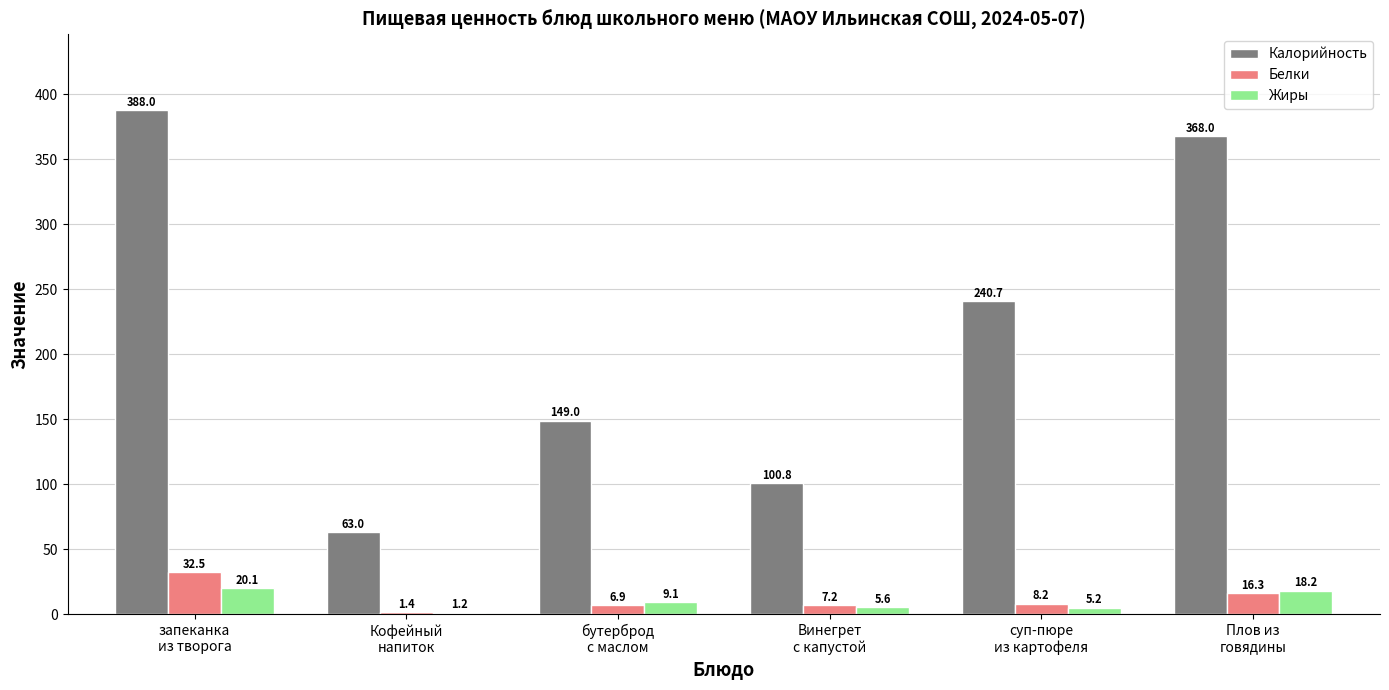

What is the sum of all Калорийность values?

1309.5